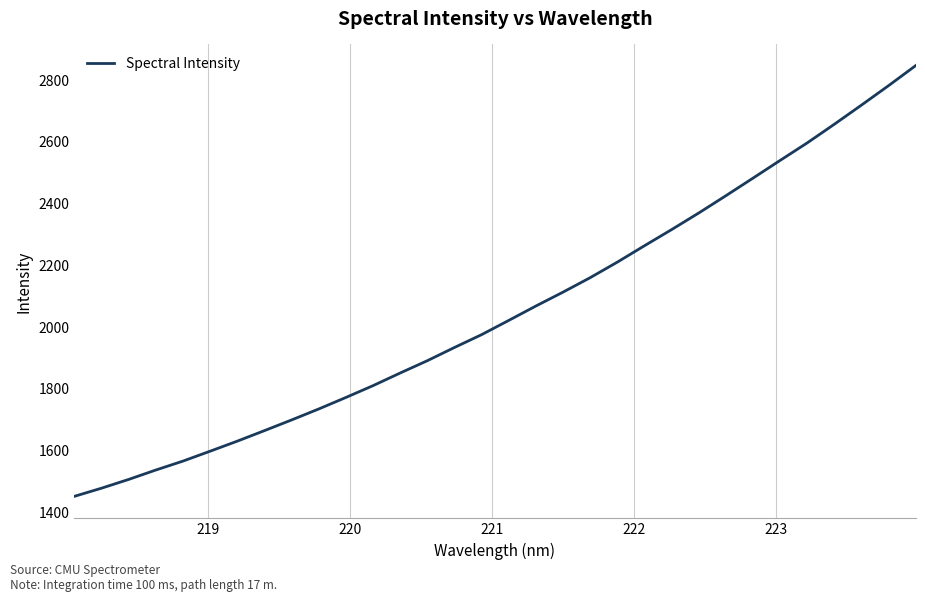

How many lines are shown in the chart?

1